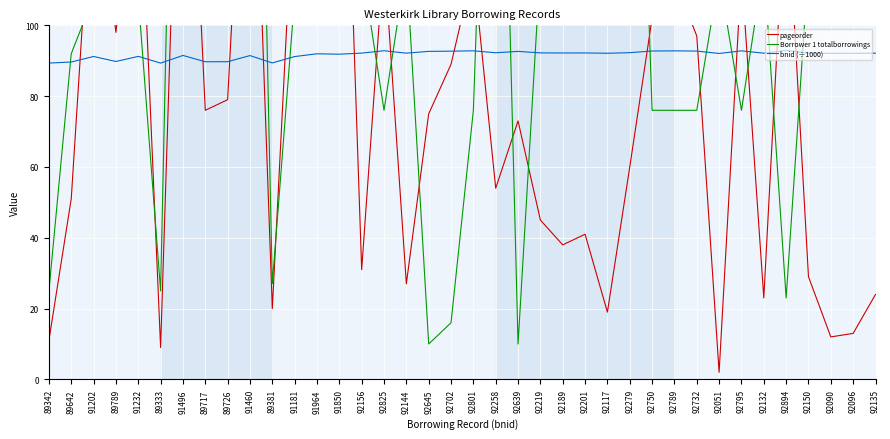

How many lines are shown in the chart?

3